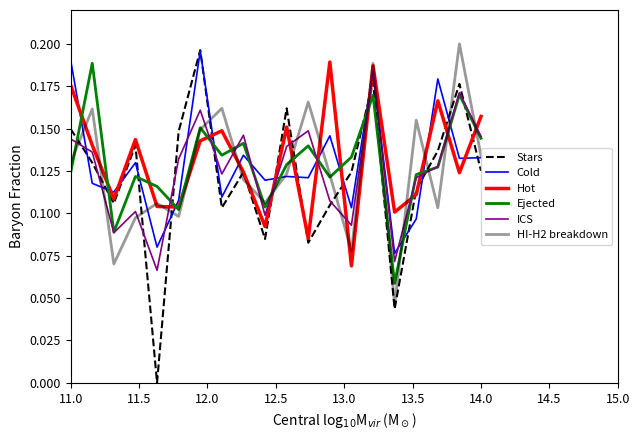

How many positive values does the Stars series have?

19